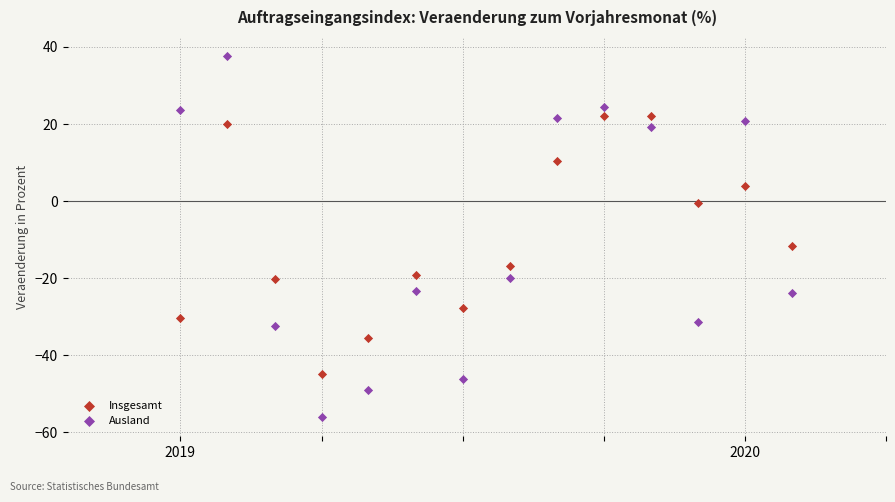

Which series contains the lowest Y value?

Ausland